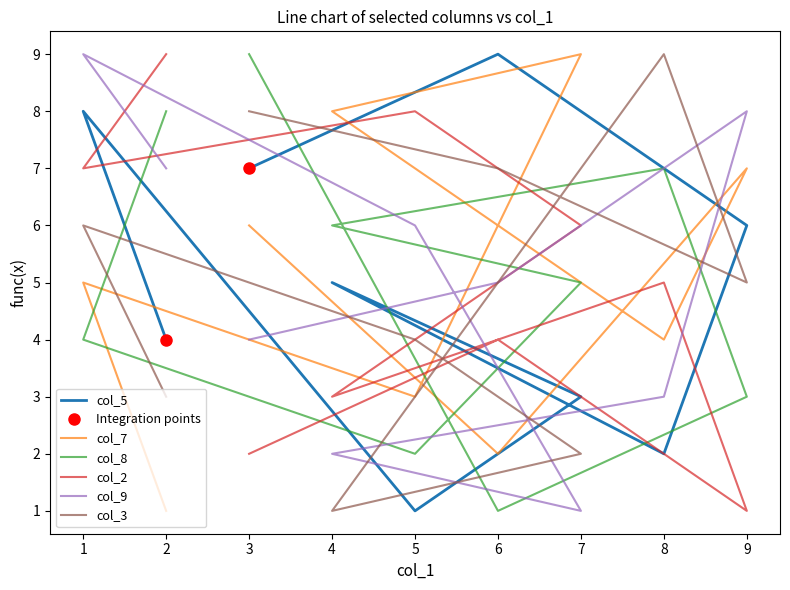

What is the greatest value displayed?

9